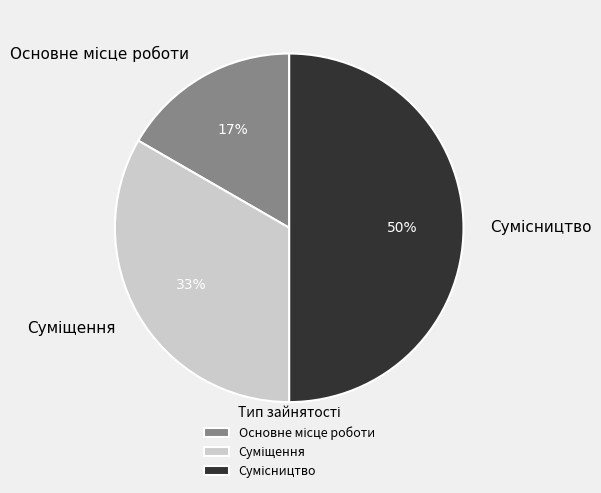

To the nearest percent, what is the difference between the largest and smallest slice percentages?

33%